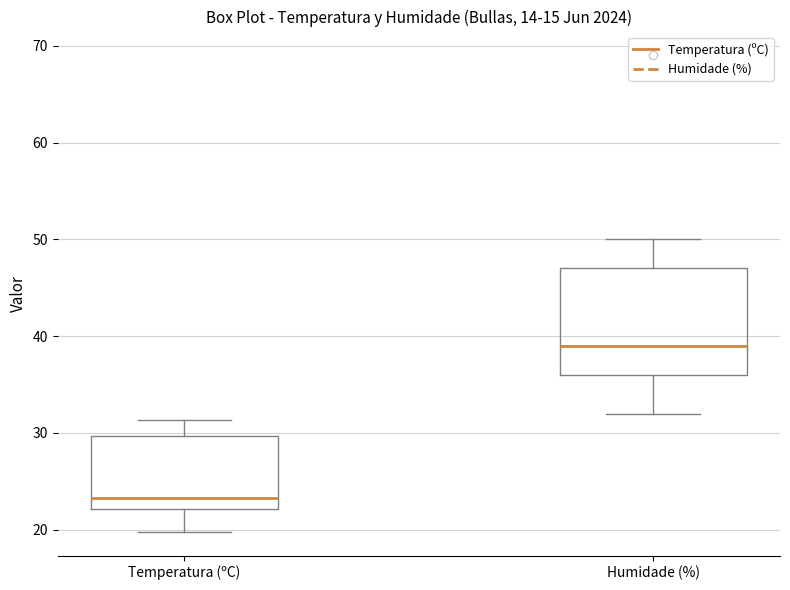

Reading left to right, transcribe this box plot: for each box, give where its median line is, the range the box spans, and where its two whiskers end, as read against the y-axis. The values are not printed on the chart, so give them approximately, as read against the axis.

Temperatura (ºC): median 23, box 22 to 30, whiskers 20 to 31
Humidade (%): median 39, box 36 to 47, whiskers 32 to 50